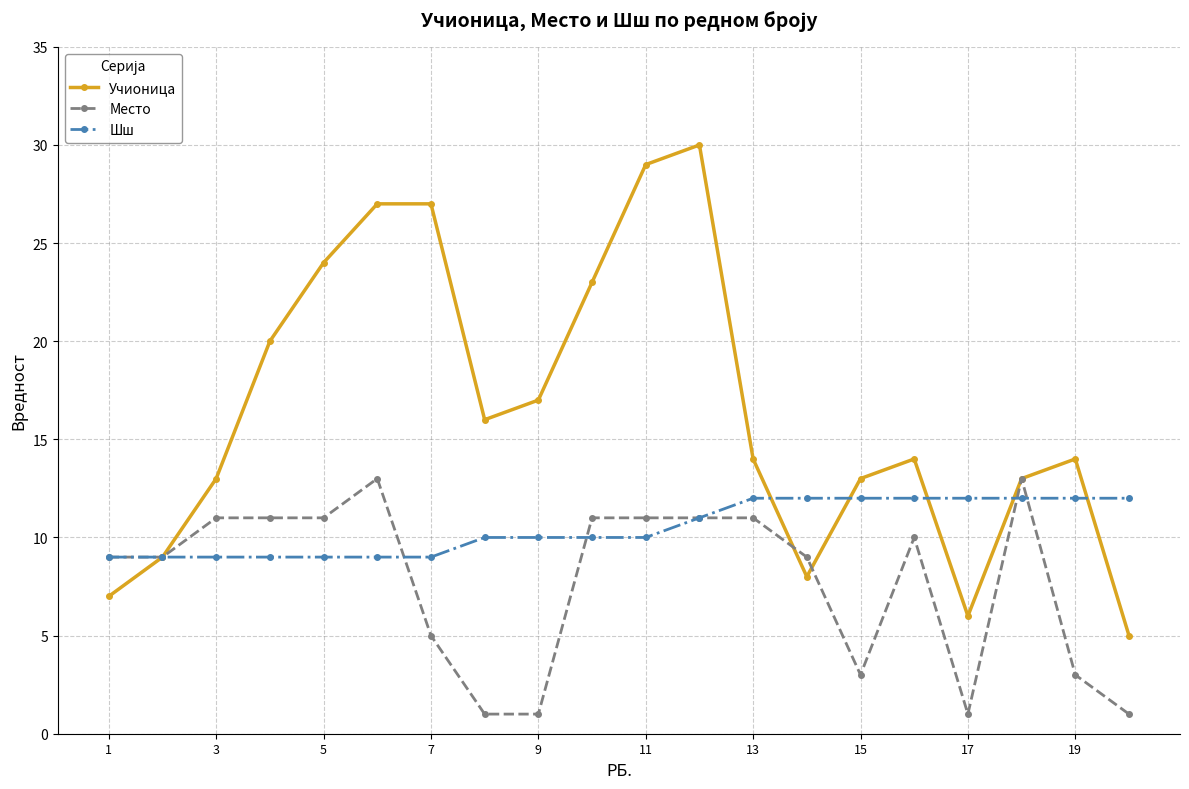

Which series has the largest total across all categories?

Учионица